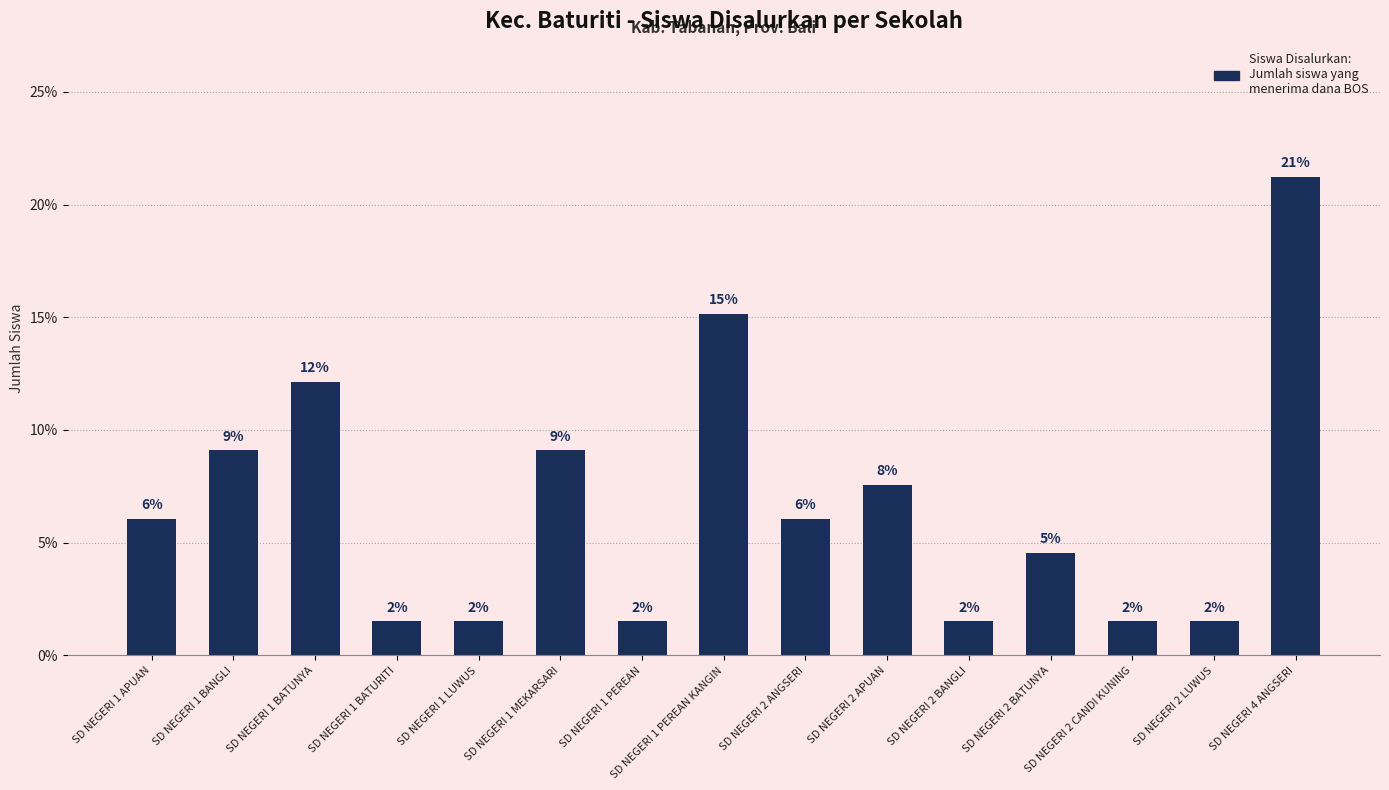

How many bars are there in total?

15